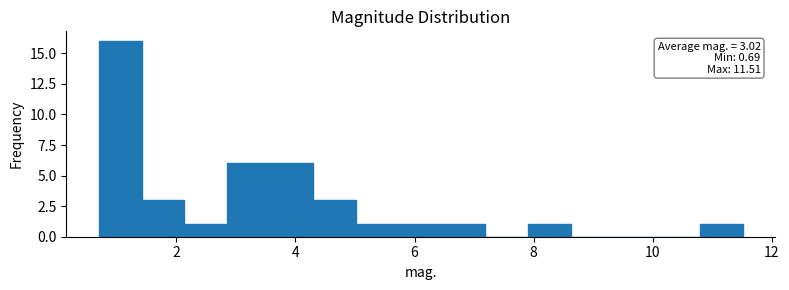

Around what value on the x-axis is the tallest bar? Give the approximate position of its centre, as read against the axis.

1.0